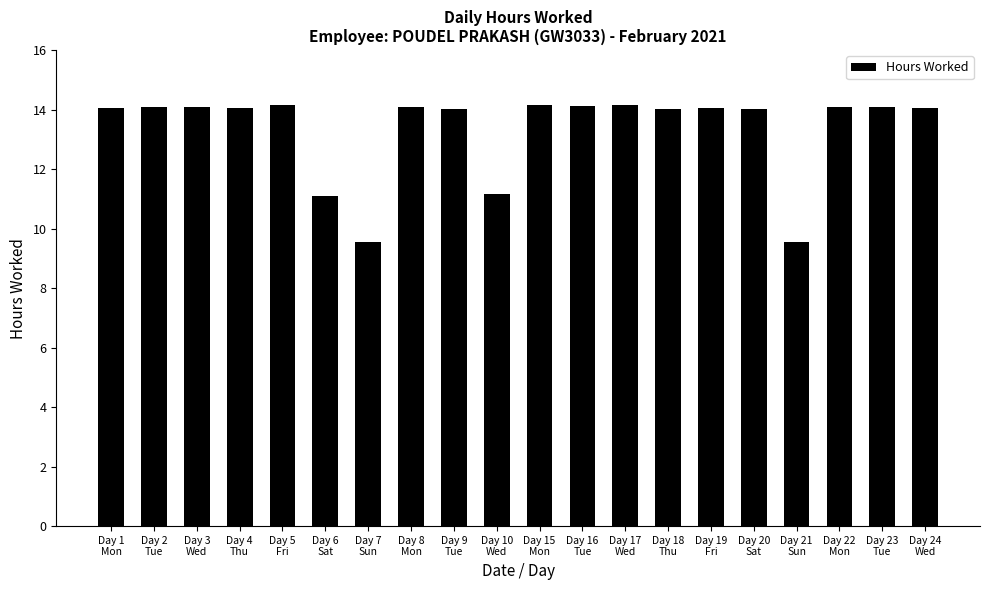

How many distinct data groups are displayed?

1